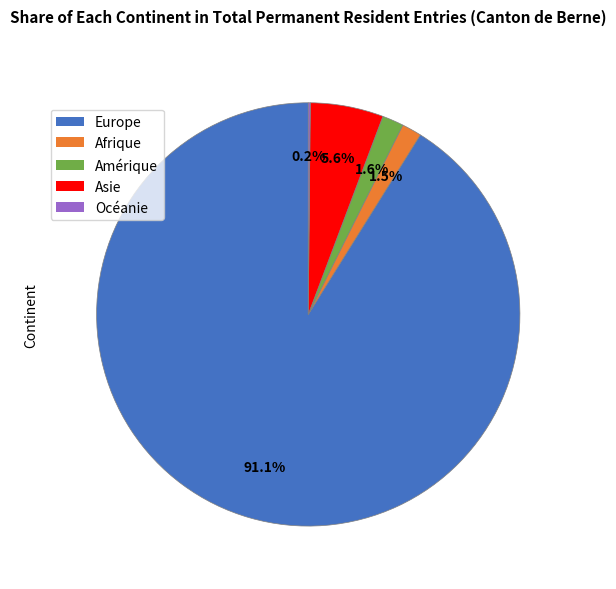

What is the ratio of the value at Afrique to the value at Amérique?

0.9